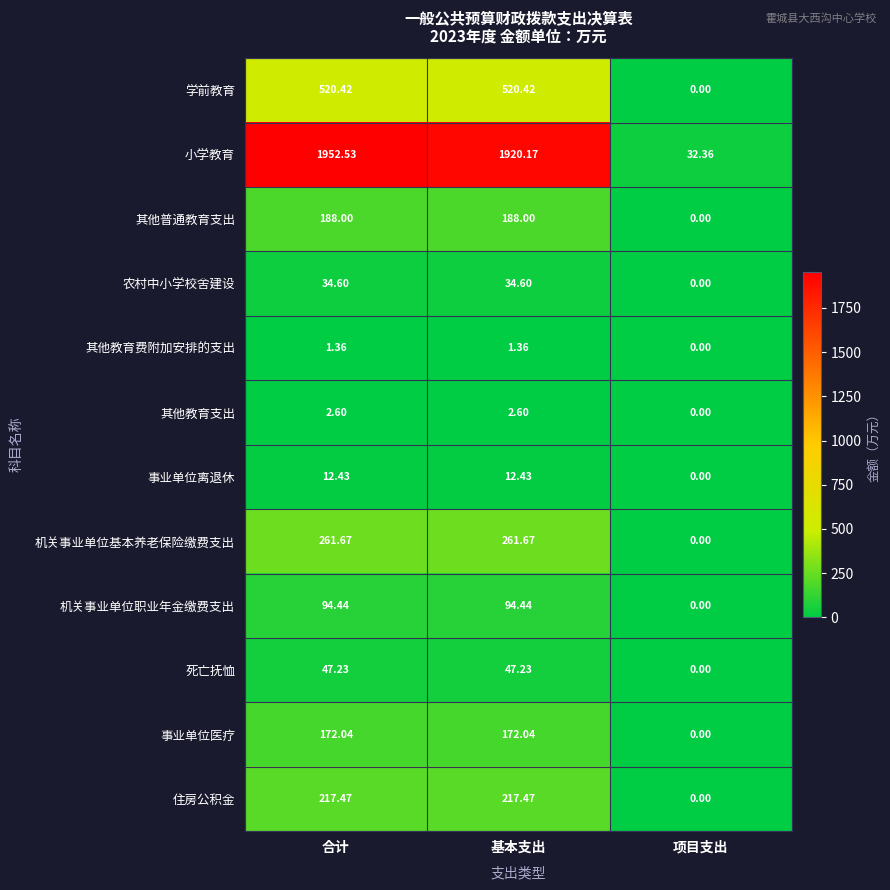

List the series in order of their peak value, highest first.

小学教育, 学前教育, 机关事业单位基本养老保险缴费支出, 住房公积金, 其他普通教育支出, 事业单位医疗, 机关事业单位职业年金缴费支出, 死亡抚恤, 农村中小学校舍建设, 事业单位离退休, 其他教育支出, 其他教育费附加安排的支出